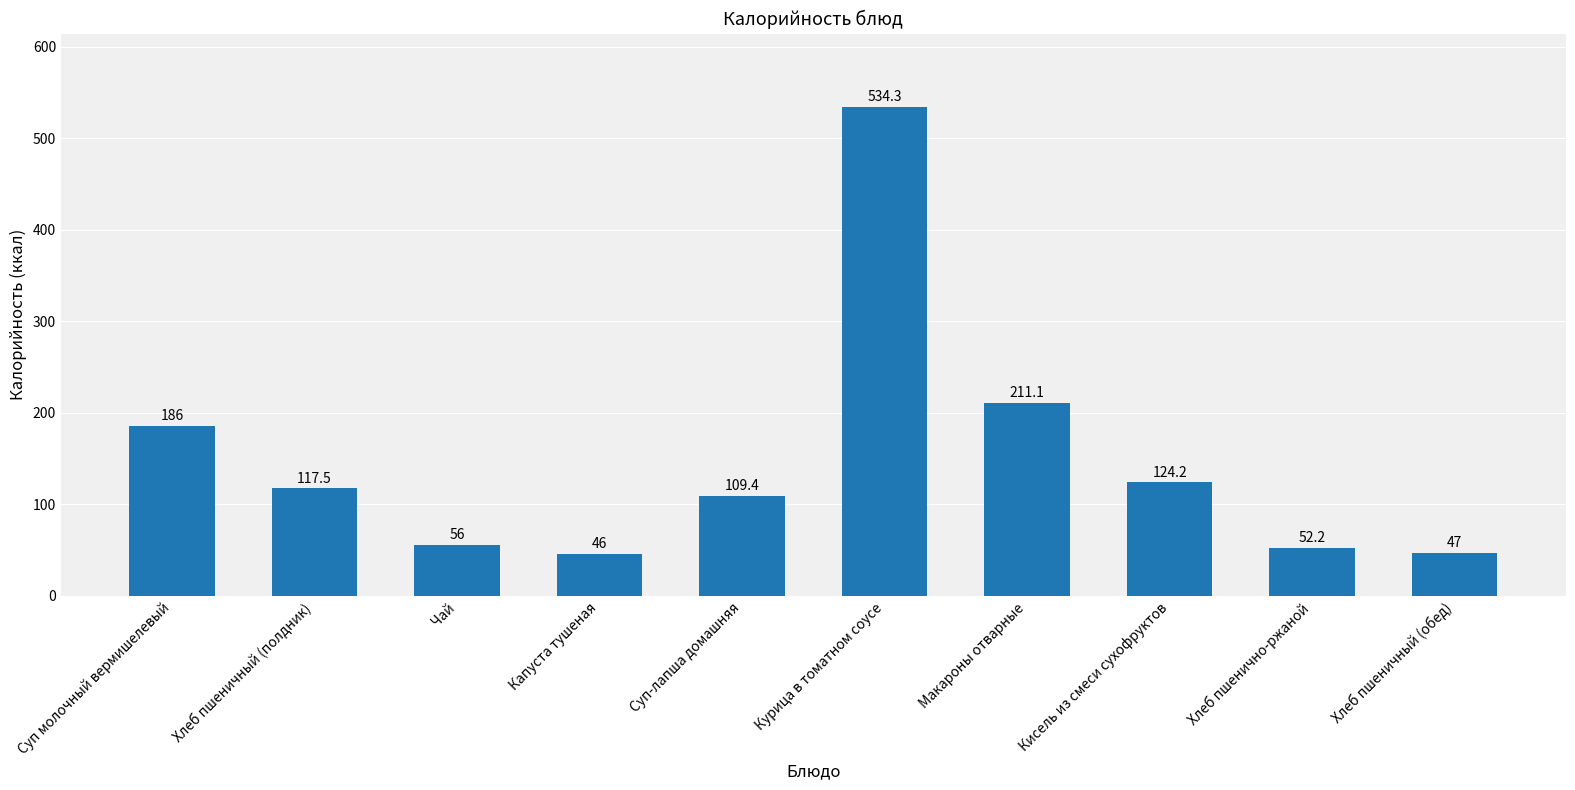

List the labels in order of value, smallest first.

Капуста тушеная, Хлеб пшеничный (обед), Хлеб пшенично-ржаной, Чай, Суп-лапша домашняя, Хлеб пшеничный (полдник), Кисель из смеси сухофруктов, Суп молочный вермишелевый, Макароны отварные, Курица в томатном соусе